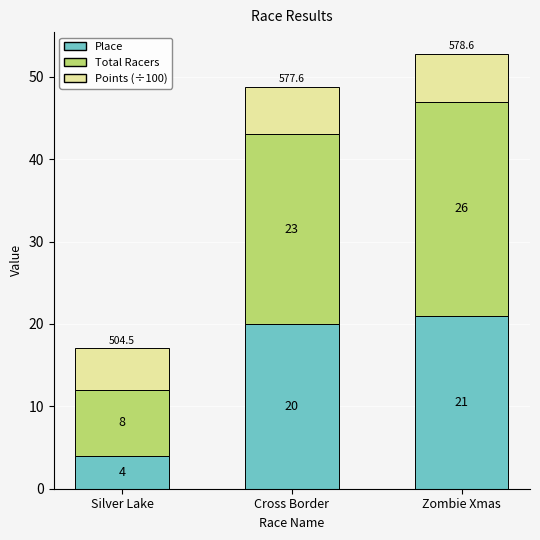

What is the sum of all Place values?

45.0